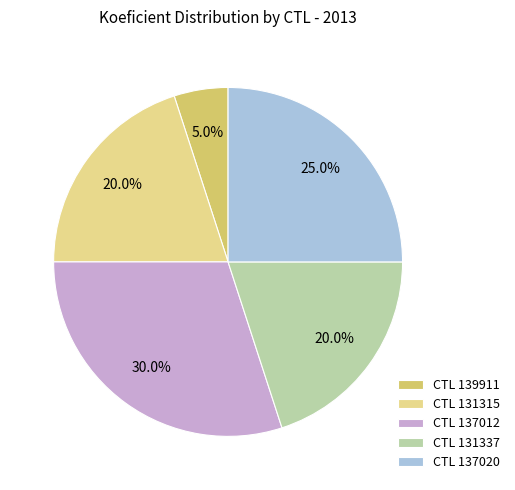

What portion of the pie excludes CTL 139911?

95.0%